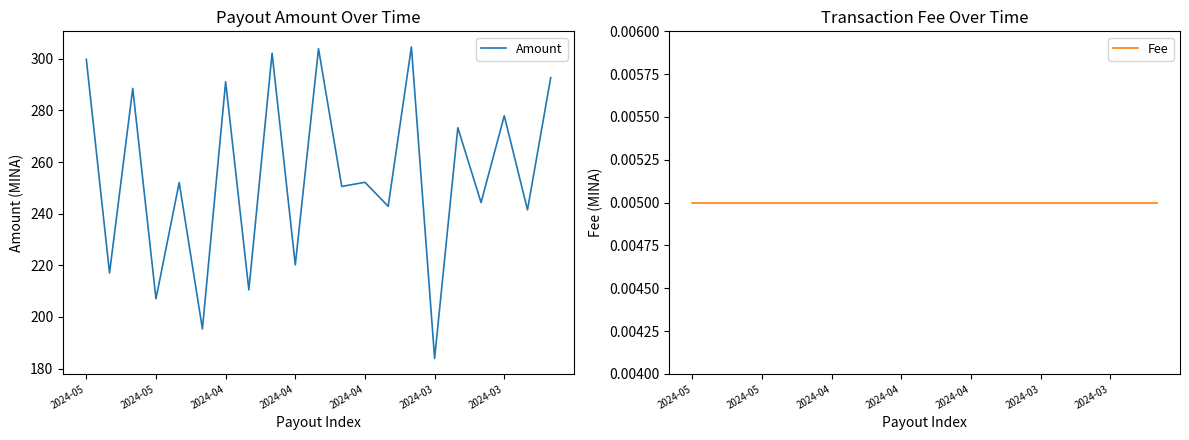

Where is Amount nearest to the value 244?

17